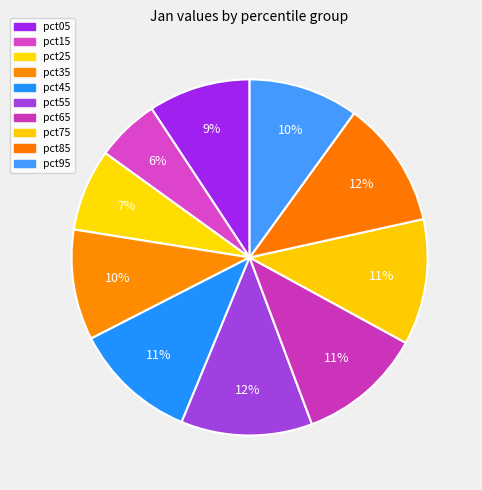

How many segments does this pie chart have?

10